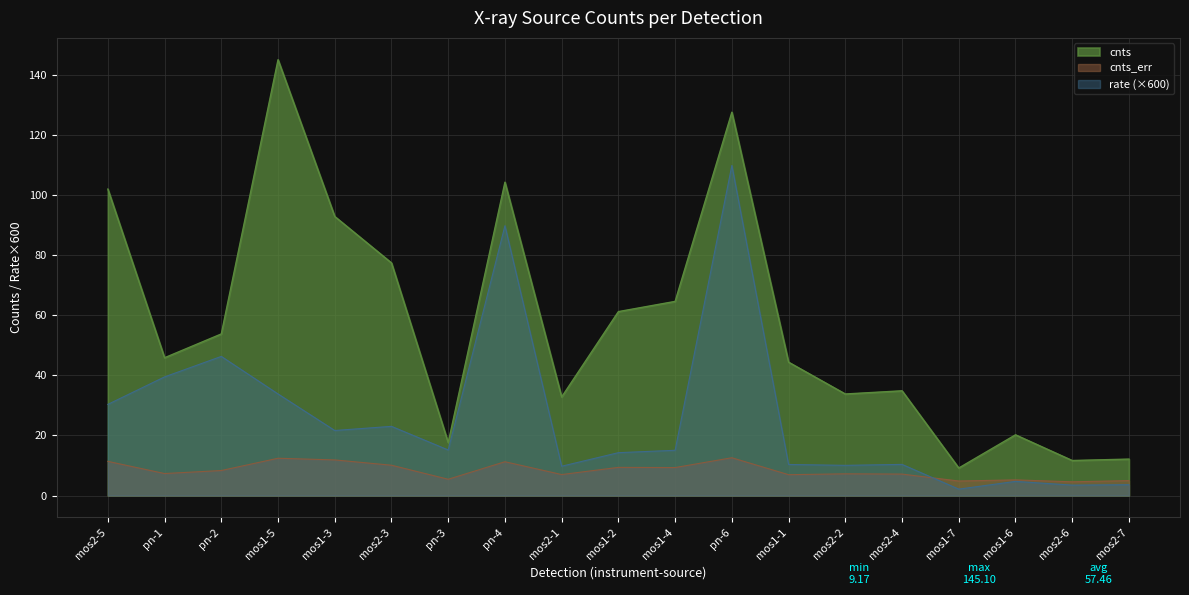

Reading right to left, transcribe all the data shown in this chart.

cnts: mos2-7=12.1	mos2-6=11.7	mos1-6=20.2	mos1-7=9.2	mos2-4=34.9	mos2-2=33.8	mos1-1=44.4	pn-6=127.6	mos1-4=64.6	mos1-2=61.2	mos2-1=32.8	pn-4=104.3	pn-3=17.6	mos2-3=77.4	mos1-3=92.9	mos1-5=145.1	pn-2=53.8	pn-1=45.9	mos2-5=102.0
rate: mos2-7=3.6	mos2-6=3.5	mos1-6=4.7	mos1-7=2.1	mos2-4=10.4	mos2-2=10.1	mos1-1=10.4	pn-6=109.9	mos1-4=15.1	mos1-2=14.3	mos2-1=9.8	pn-4=89.8	pn-3=15.2	mos2-3=23.0	mos1-3=21.7	mos1-5=33.8	pn-2=46.3	pn-1=39.5	mos2-5=30.3
cnts_err: mos2-7=5.0	mos2-6=4.6	mos1-6=5.2	mos1-7=4.8	mos2-4=7.1	mos2-2=7.2	mos1-1=6.9	pn-6=12.6	mos1-4=9.3	mos1-2=9.4	mos2-1=7.0	pn-4=11.3	pn-3=5.4	mos2-3=10.1	mos1-3=11.9	mos1-5=12.4	pn-2=8.3	pn-1=7.3	mos2-5=11.4